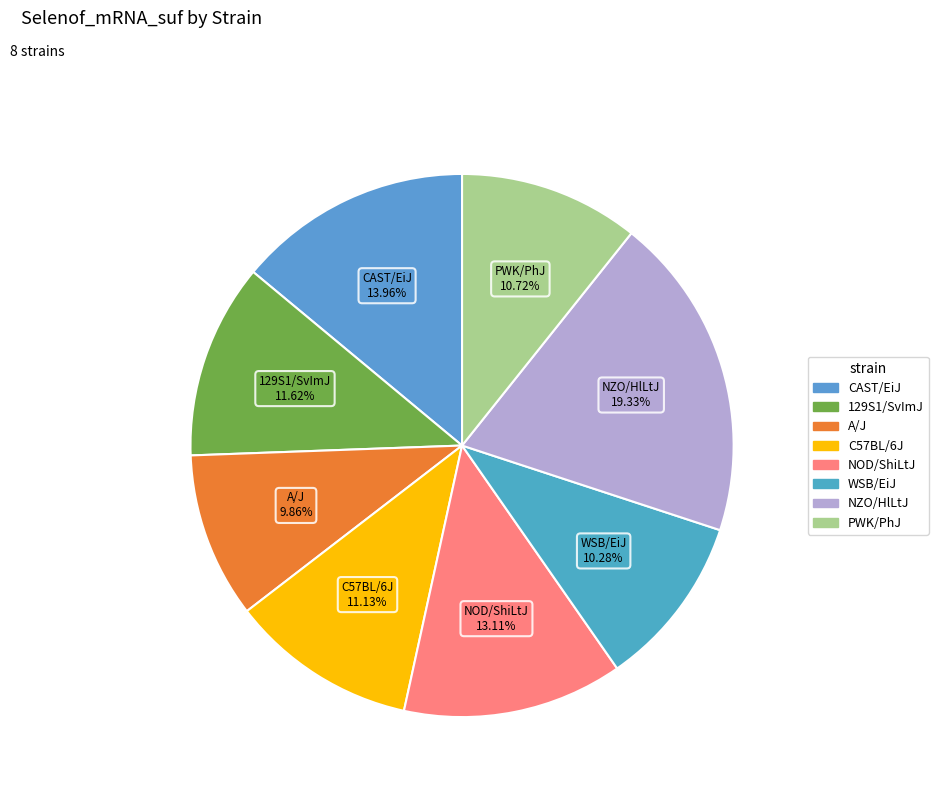

To the nearest percent, what percentage of the pie is C57BL/6J?

11%